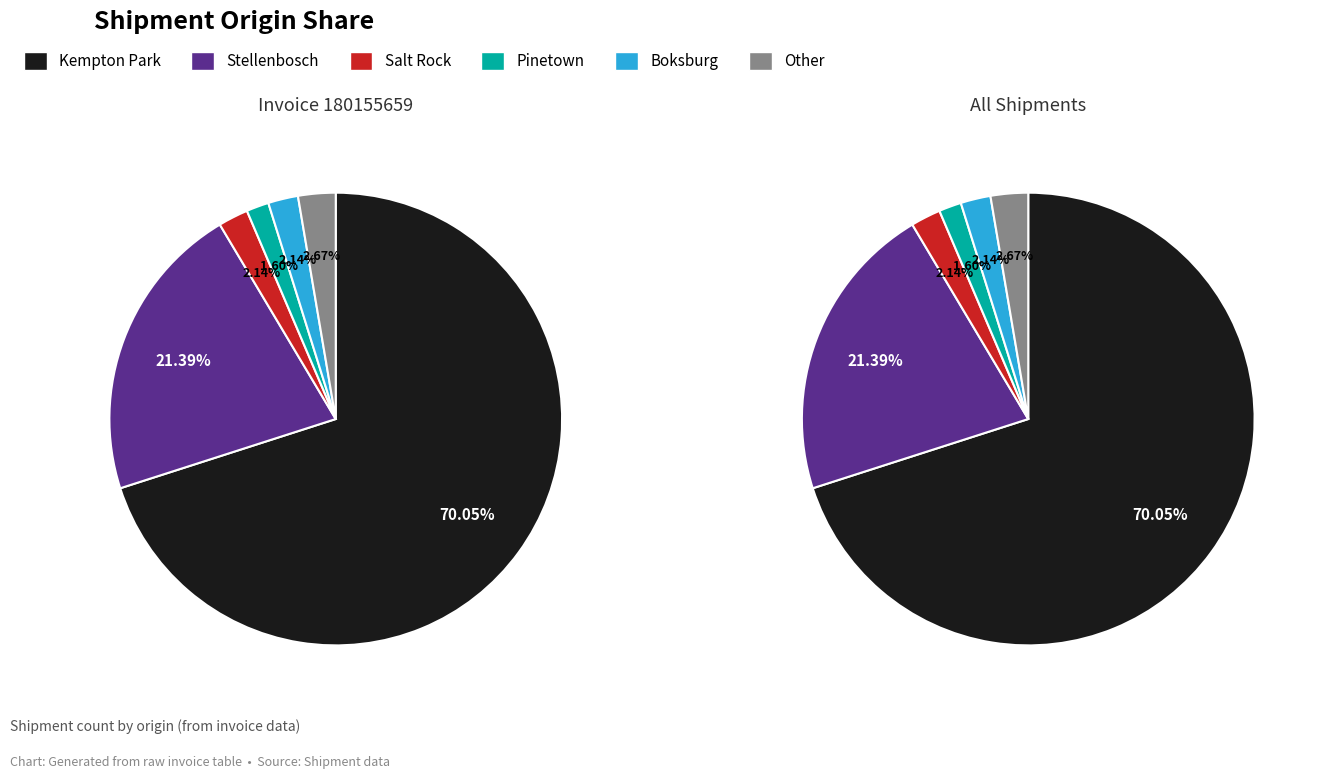

To the nearest percent, what is the difference between the largest and smallest slice percentages?

68%